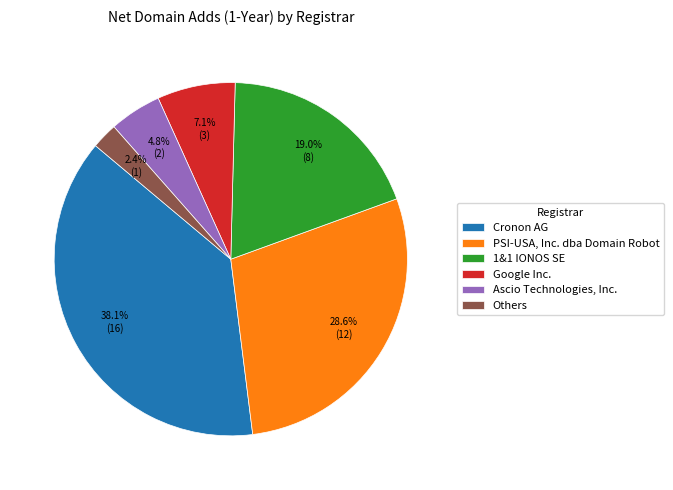

How much of the chart is everything except Google Inc.?

92.9%